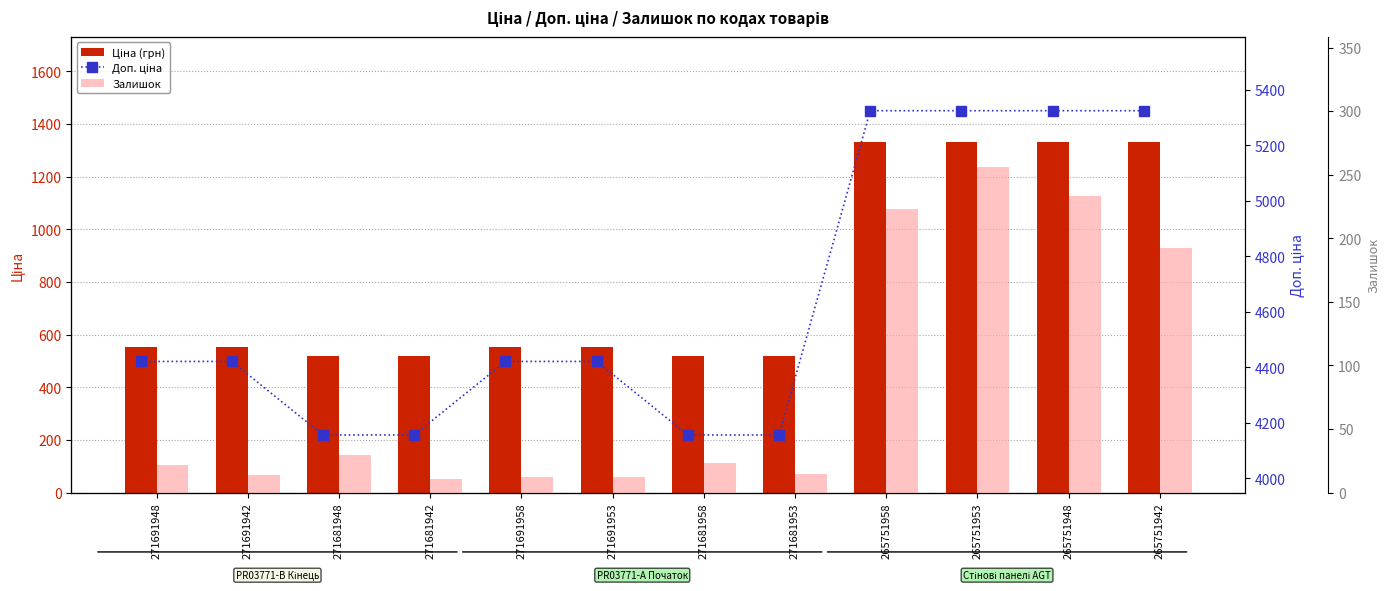

Is it true that Ціна (грн) equals 748.4 at 271691958?

False